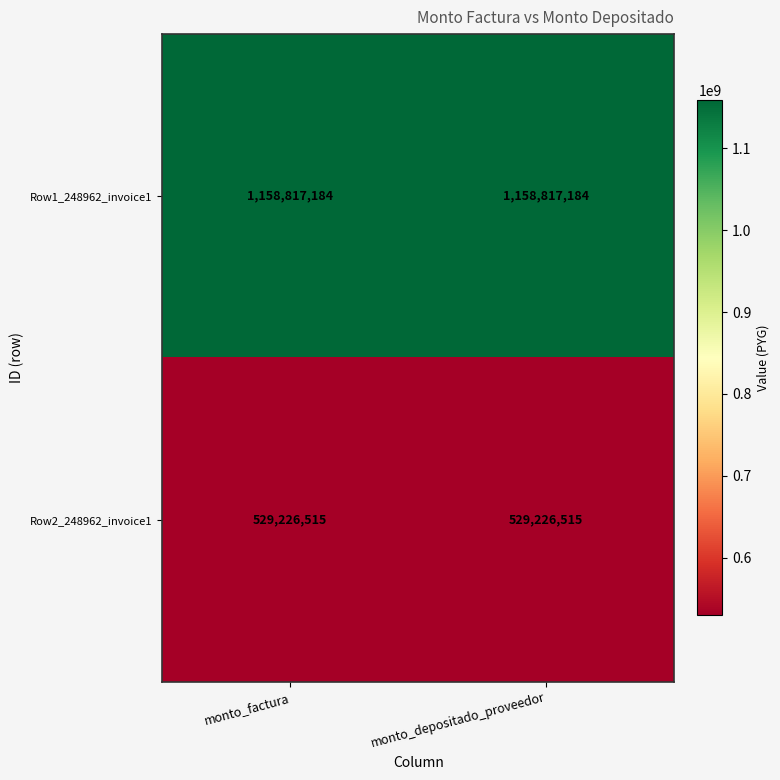

The Row1_248962_invoice1 series shows 1158817184 at monto_factura. True or false?

True